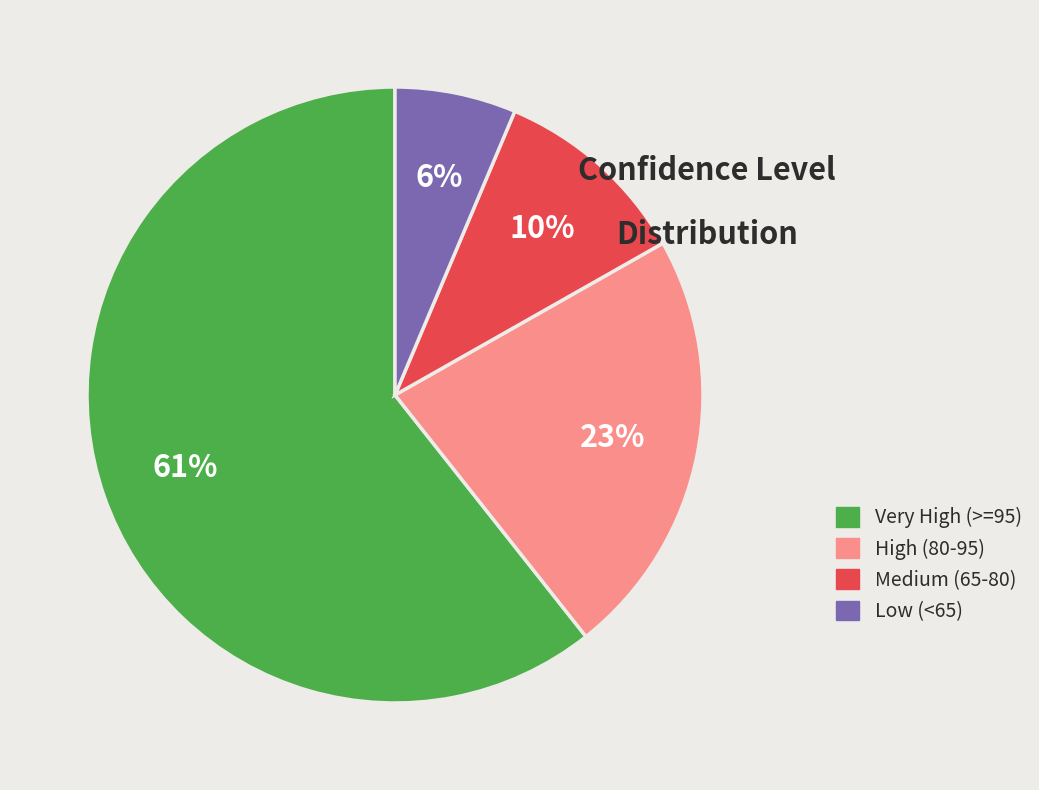

To the nearest percent, what is the average slice percentage?

25%